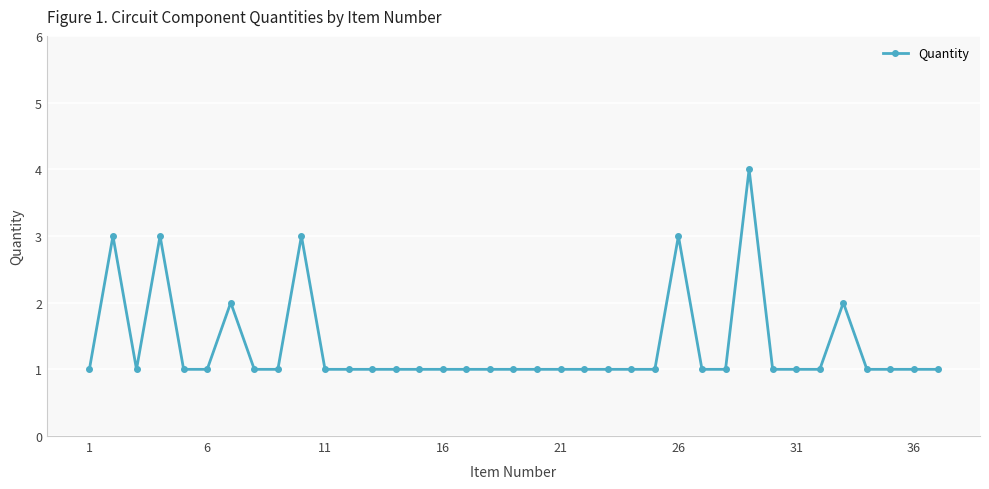

True or false: the data has more than 0 interior local peaks.

True